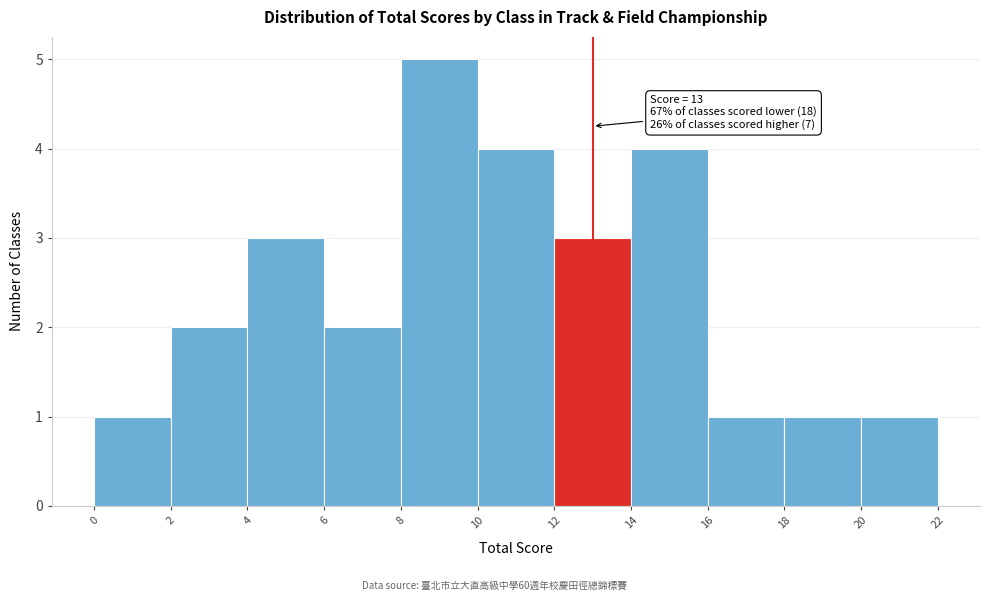

Over which range of the x-axis is the bar tallest?

8 to 10